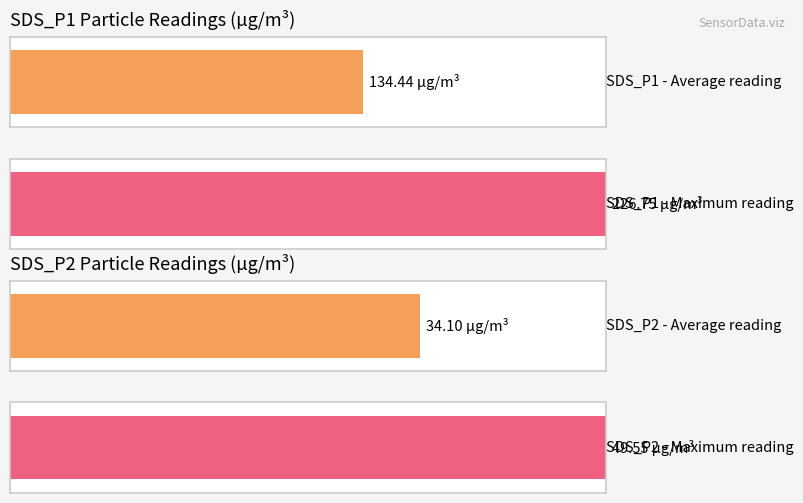

What are all the series names shown in the legend?

SDS_P1, SDS_P2